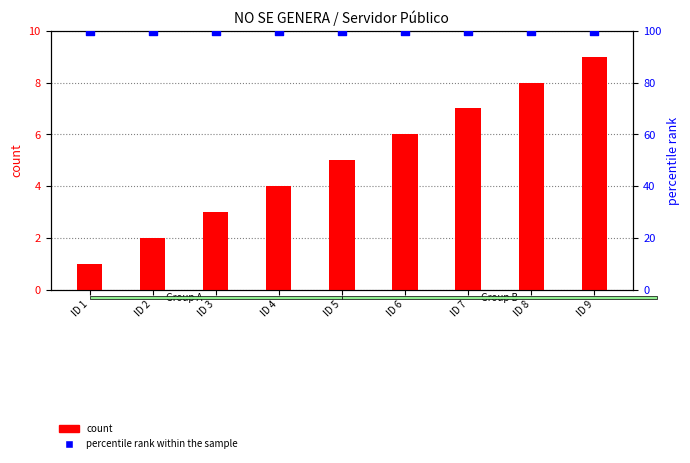

Which series has the widest spread of Y values?

count